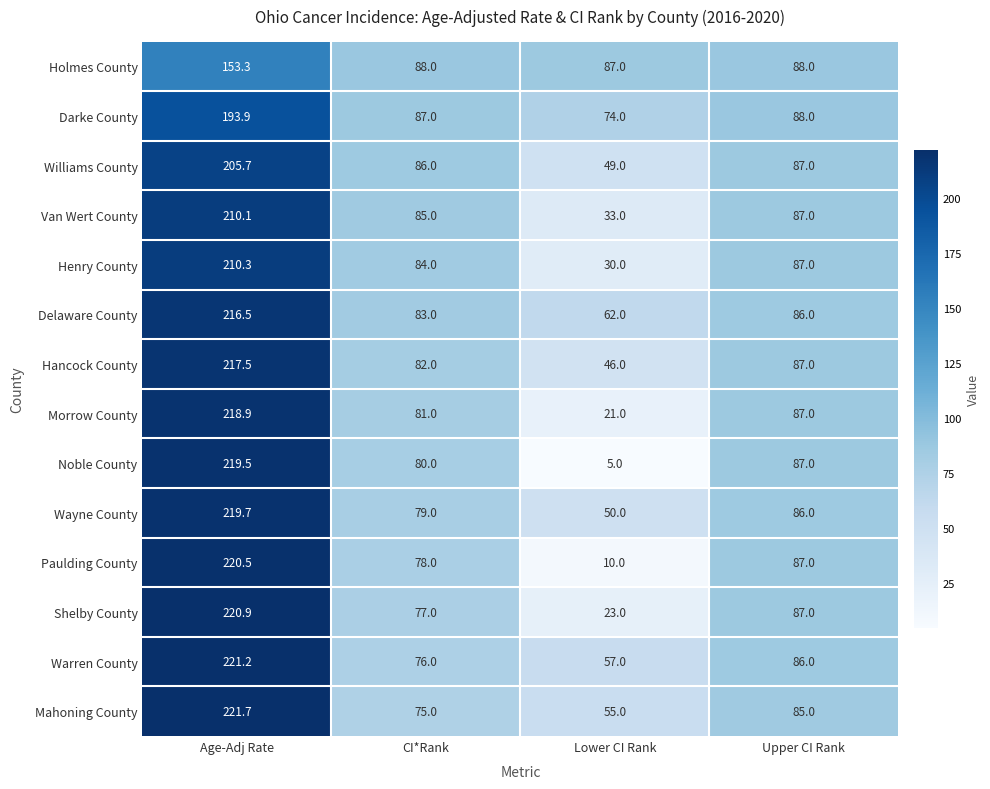

What is the sum of all Hancock County values?

432.5